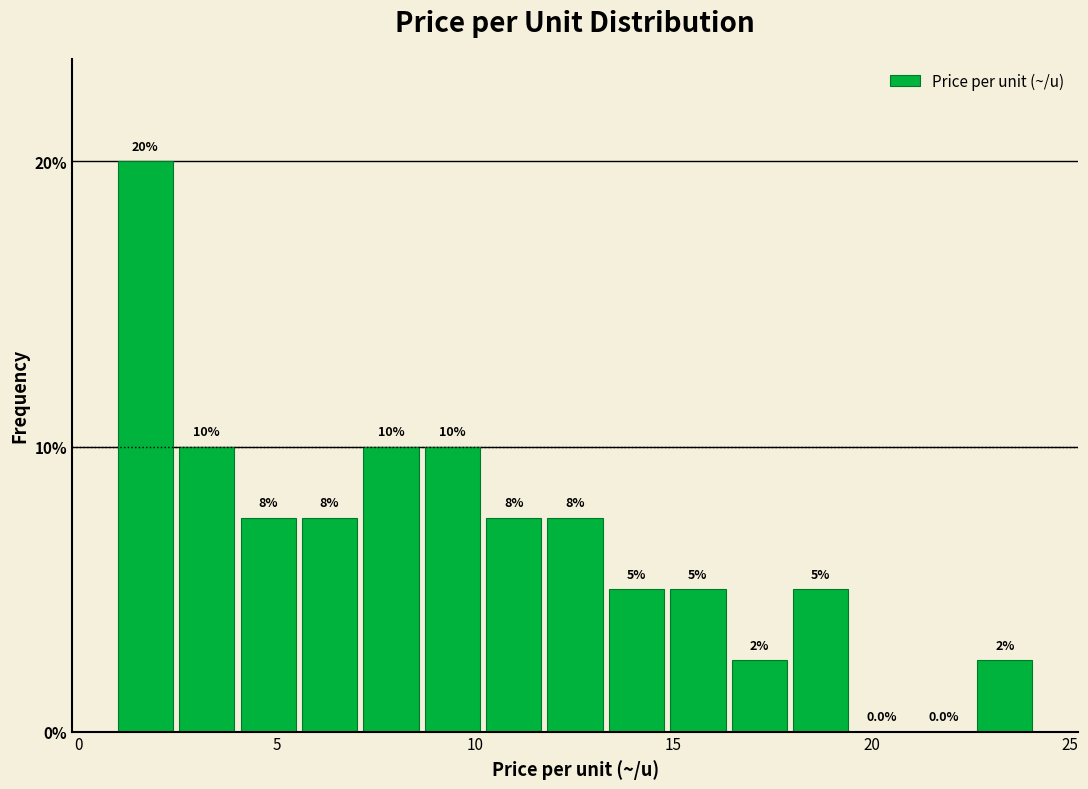

Read against the x-axis, roughly where is the centre of the tallest bar?

1.5